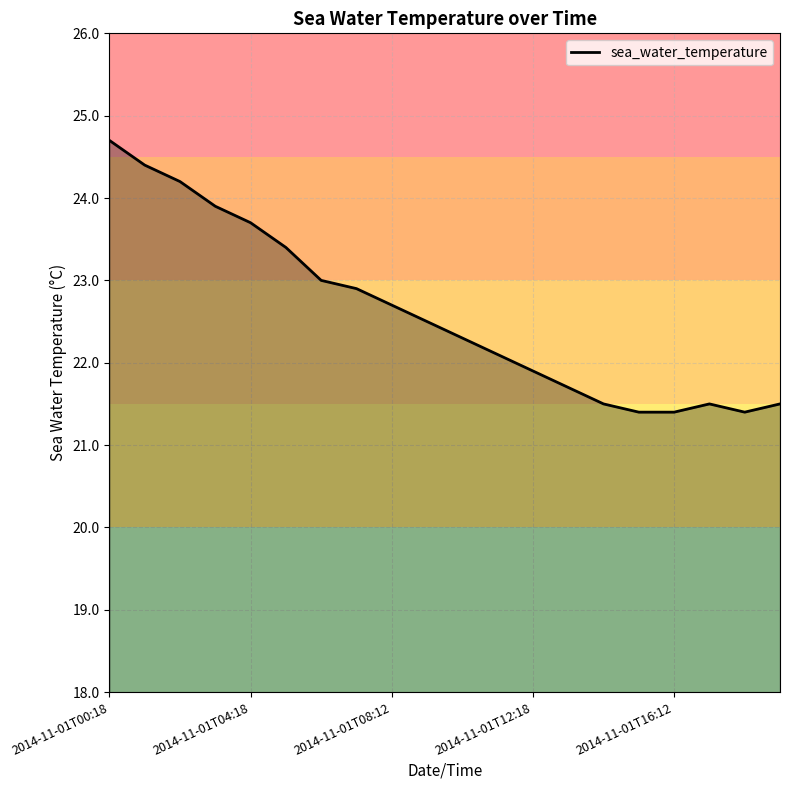

What is the difference between the maximum and minimum values?

3.3